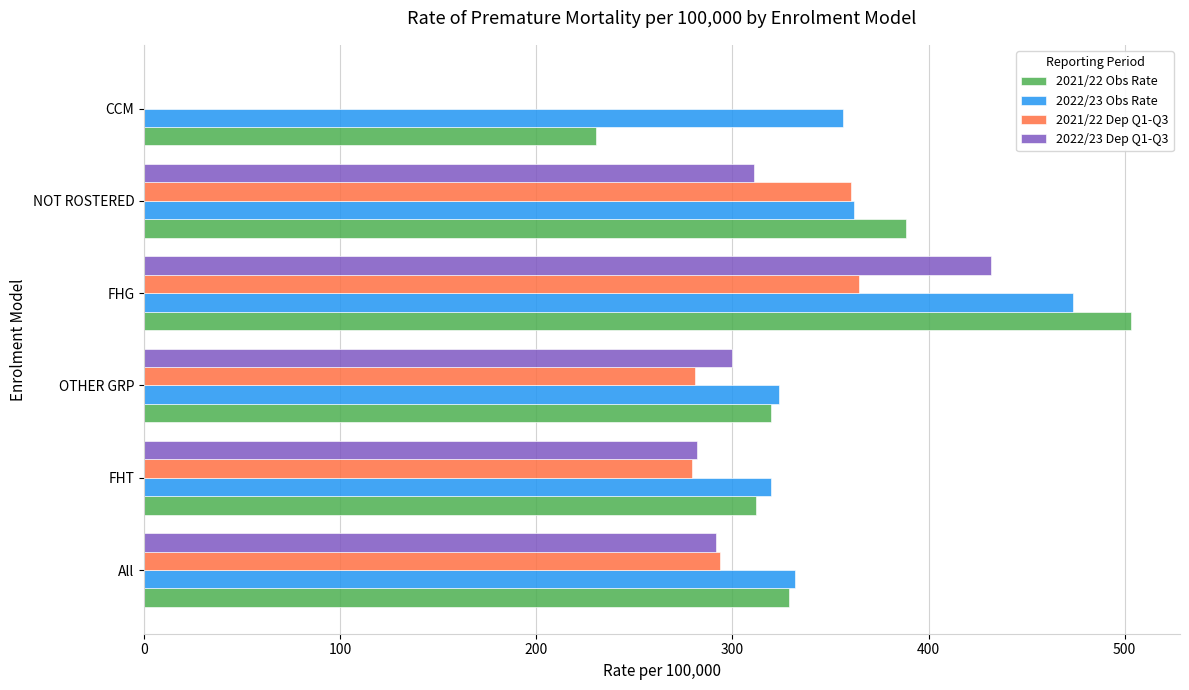

The 2022/23 Obs Rate series shows 356.2 at CCM. True or false?

True